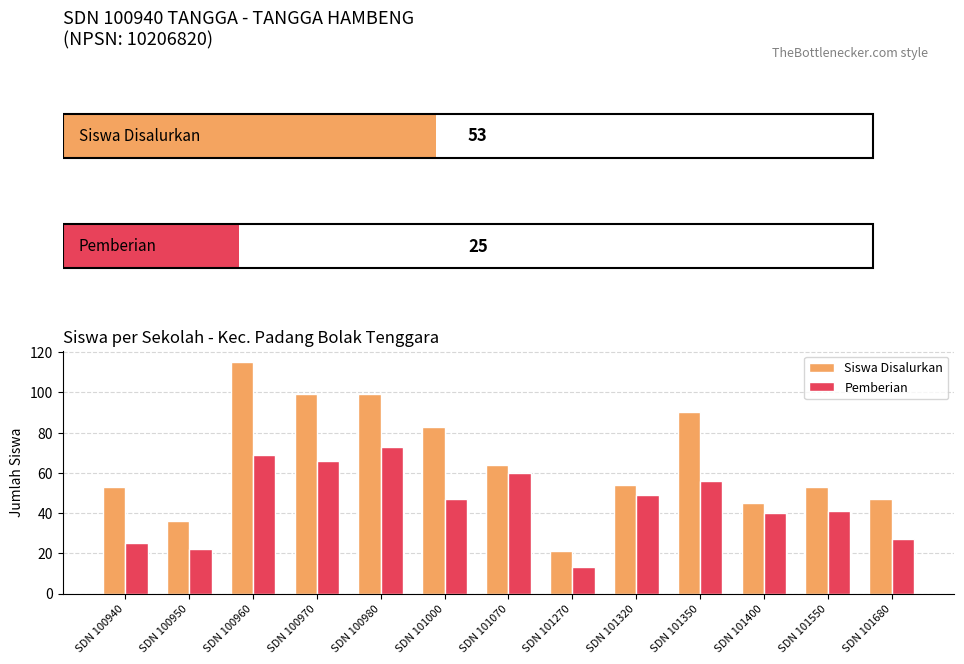

How many data points in Siswa Disalurkan are less than 54?

6